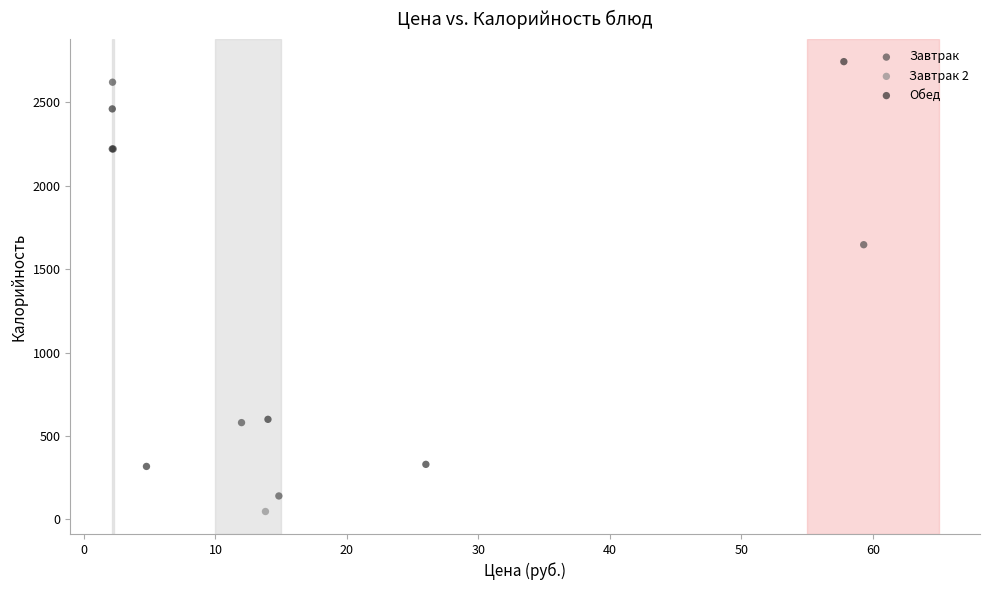

What are all the series names shown in the legend?

Завтрак, Завтрак 2, Обед